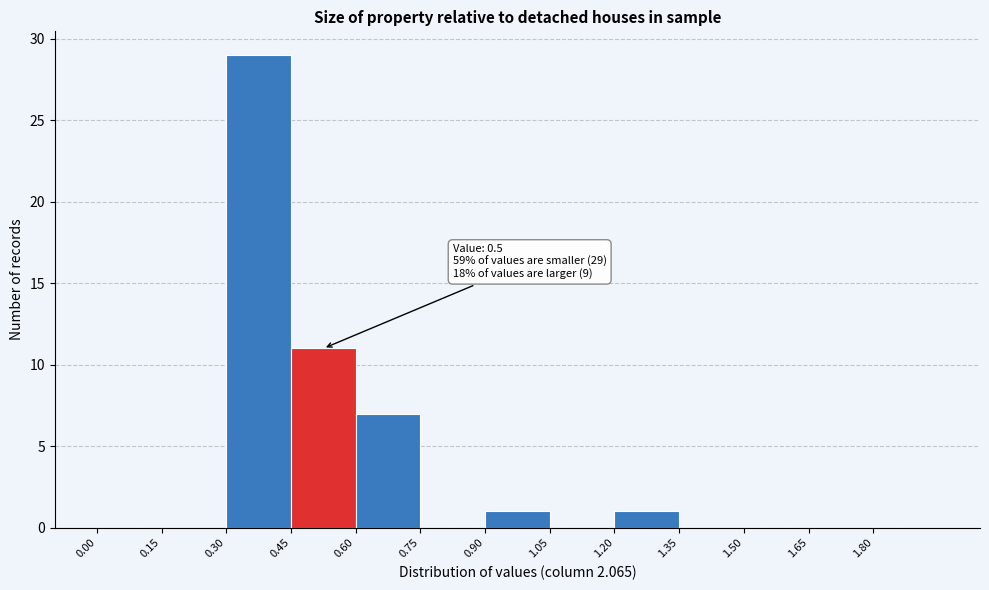

Over which range of the x-axis is the bar tallest?

0.30 to 0.45